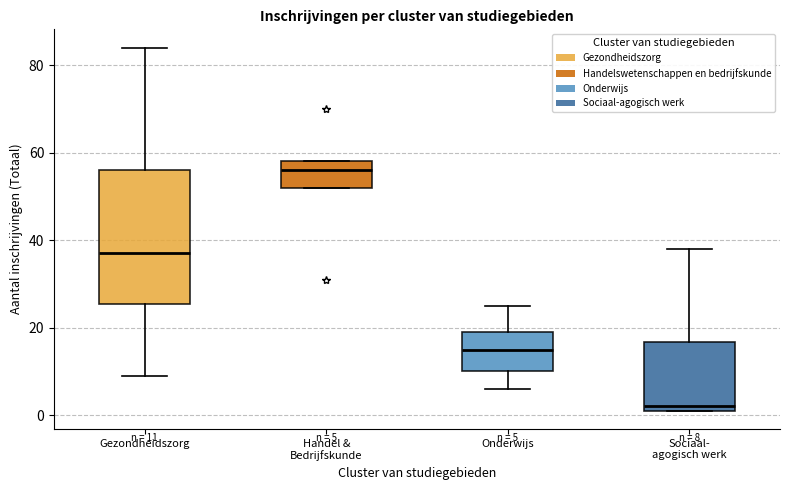

Comparing the boxes themselves (not the whiskers), which one is the tallest?

Gezondheidszorg